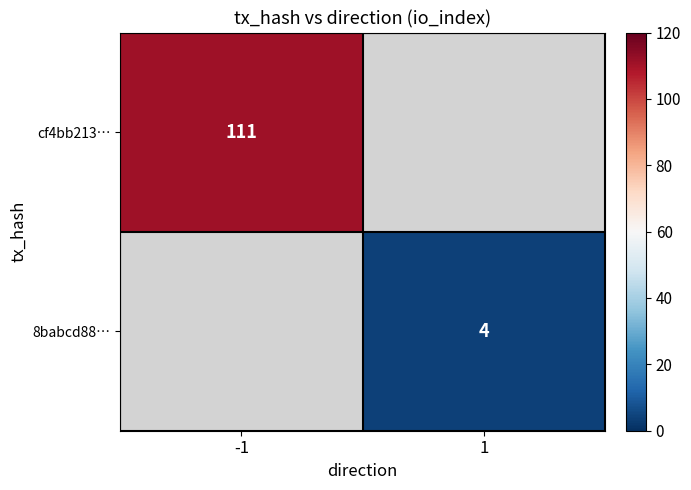

The value of 8babcd88… at 1 is 2. True or false?

False